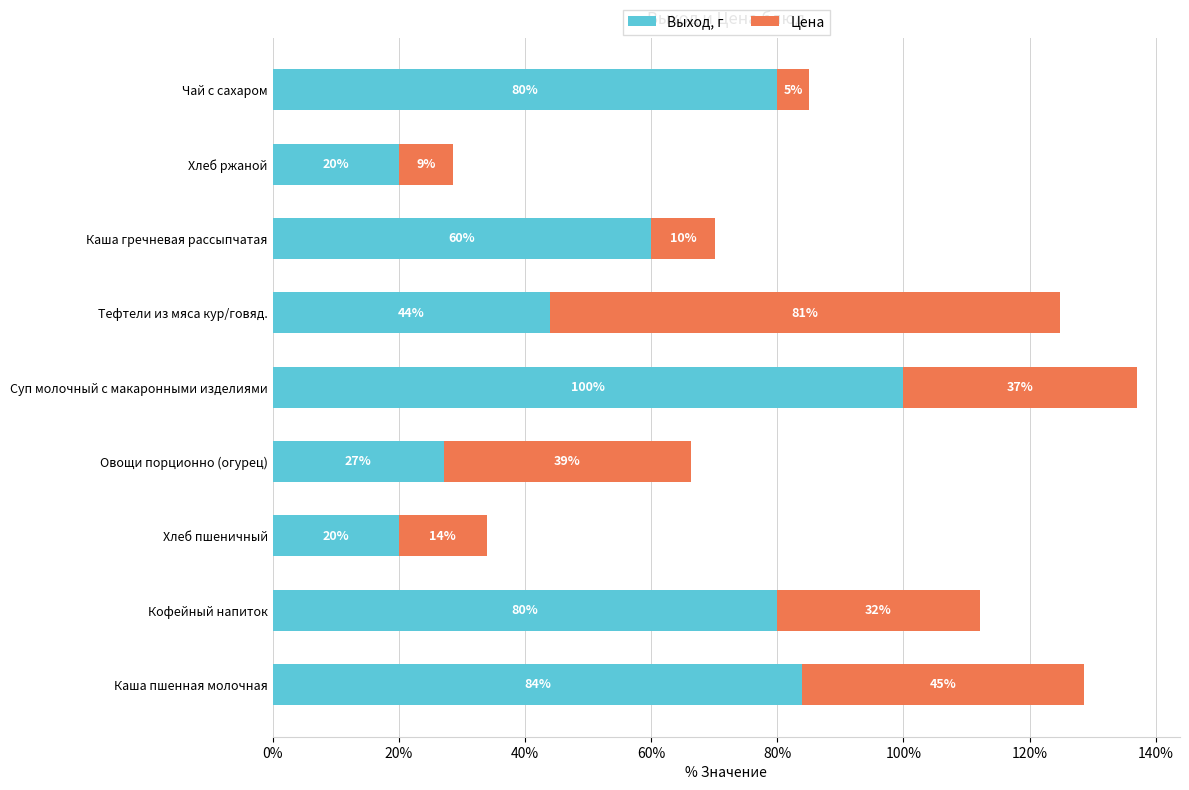

Where is Выход, г nearest to the value 60?

Каша гречневая рассыпчатая